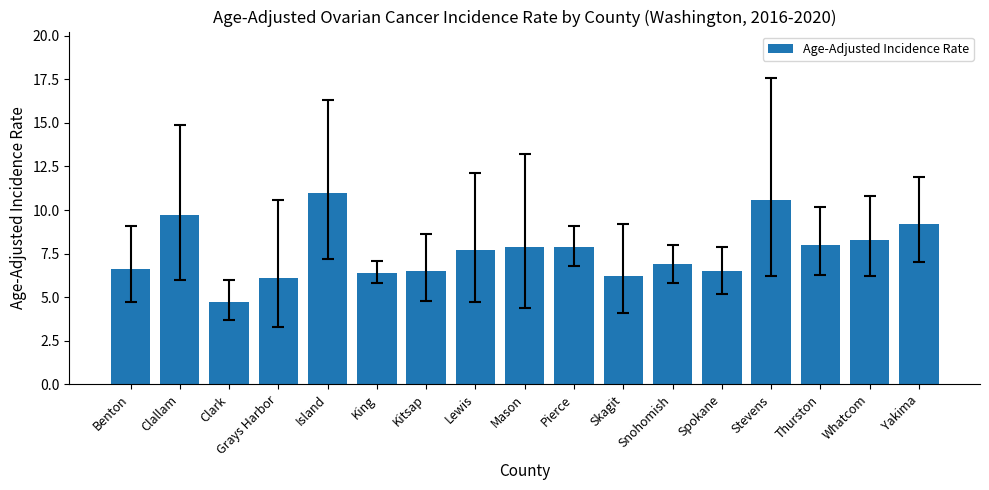

What is the average value?

7.7